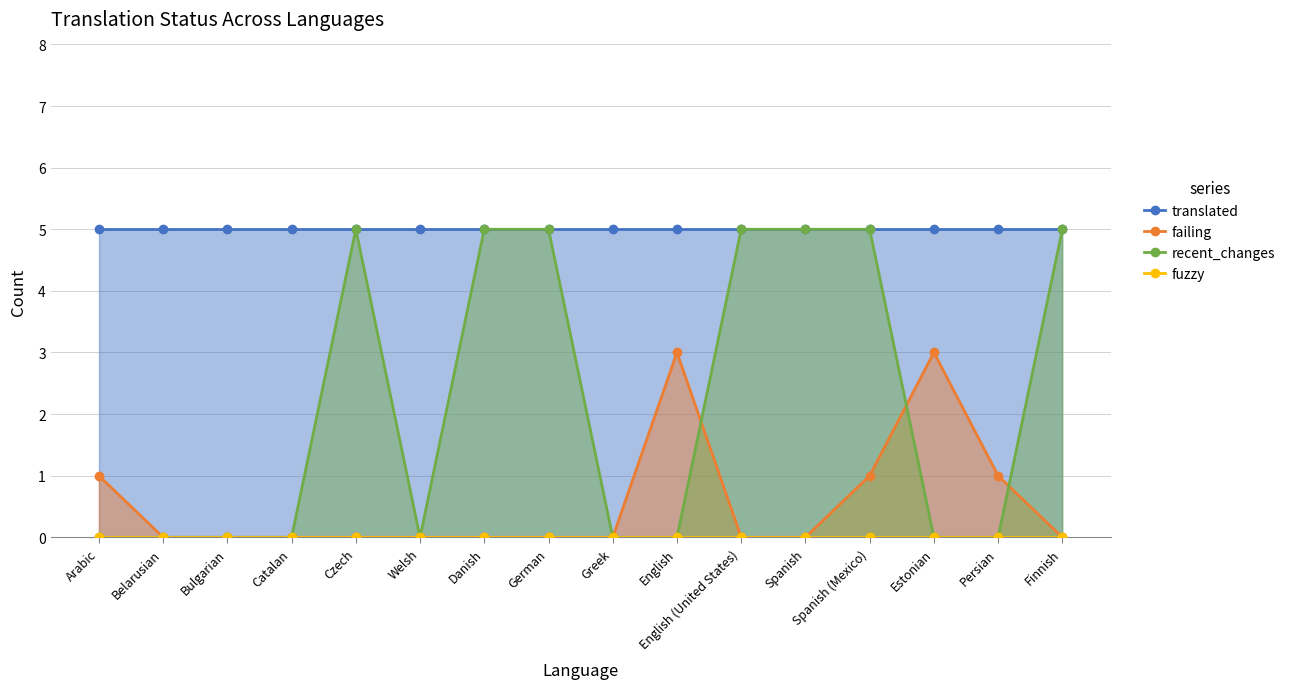

What position from the right is Spanish (Mexico)?

4